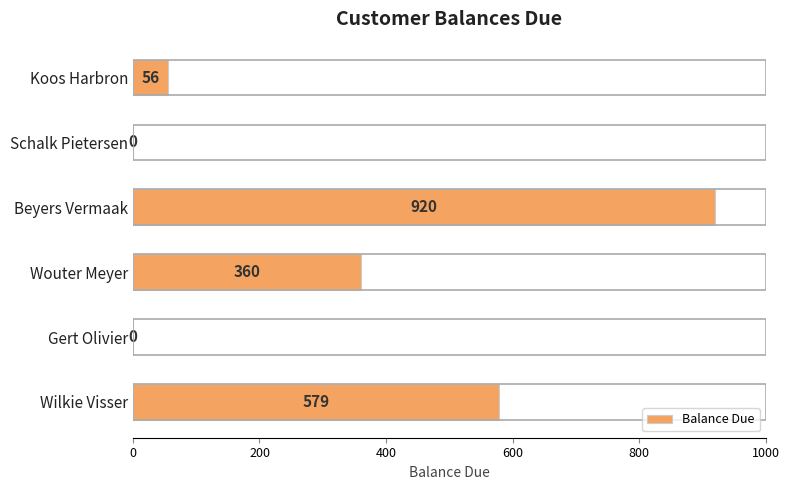

What is the change in value from Wouter Meyer to Koos Harbron?

-304